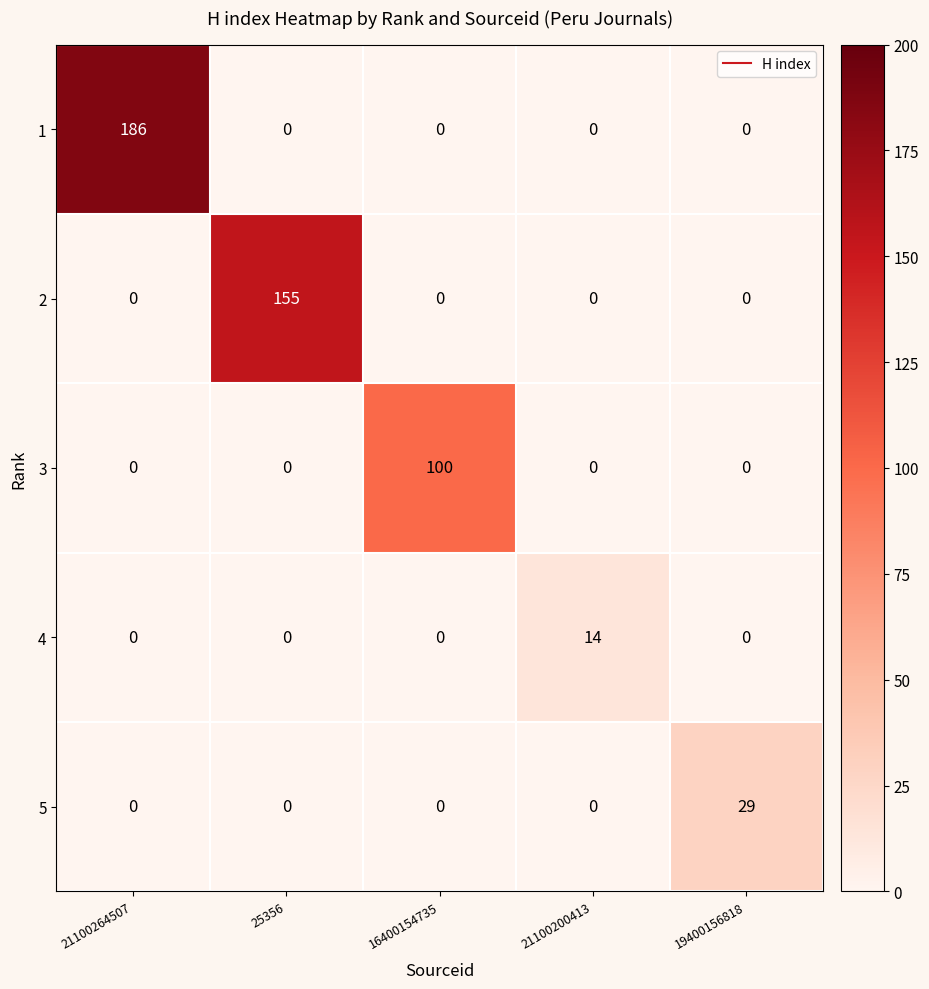

List the series in order of their peak value, lowest first.

4, 5, 3, 2, 1